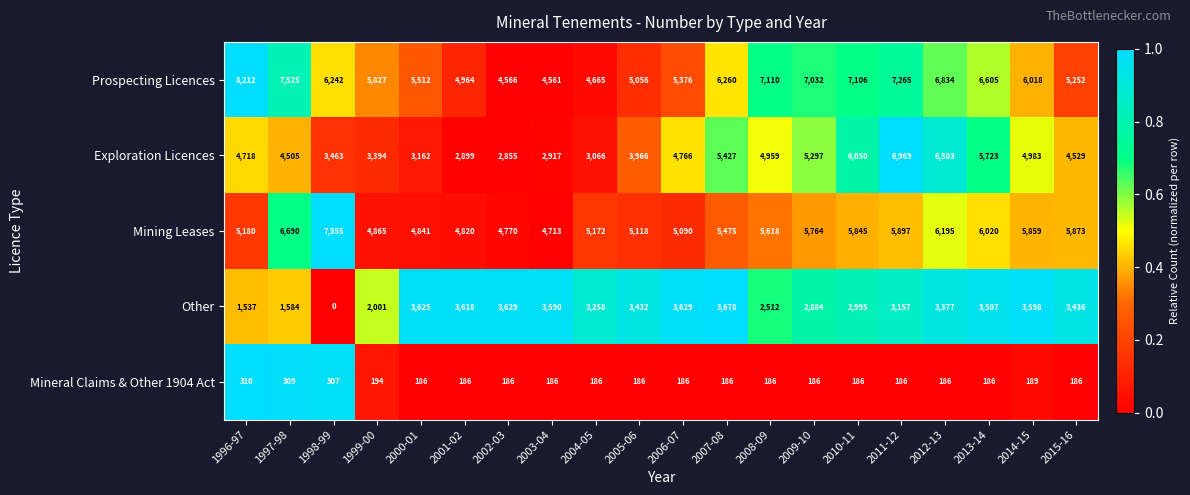

What is the total value across all series at 2013-14?

22041